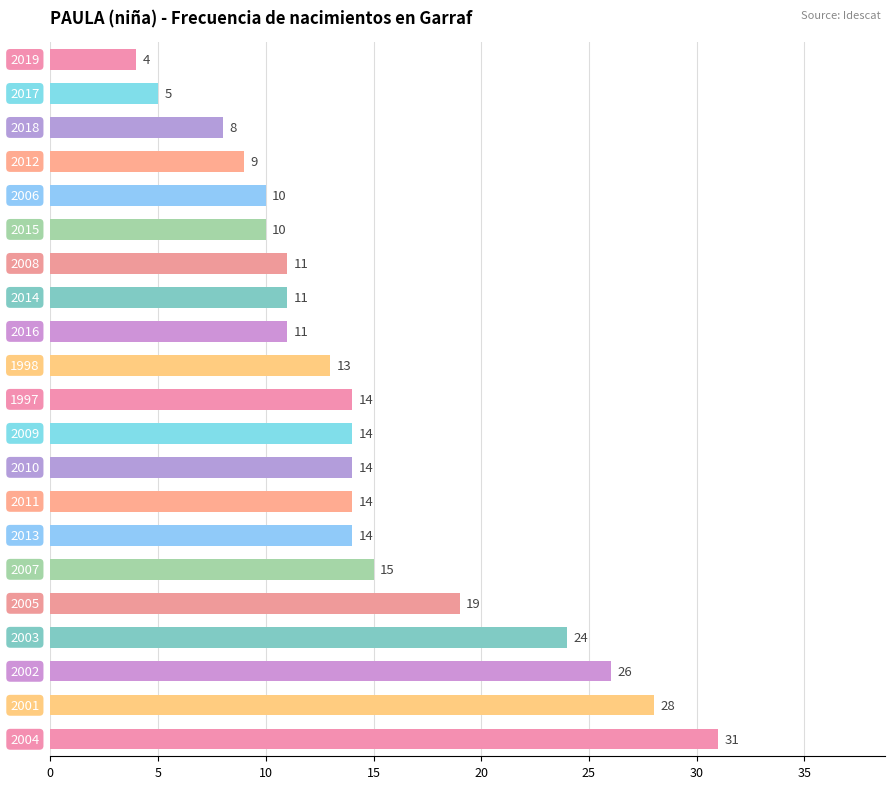

What is the difference between the maximum and minimum values?

27